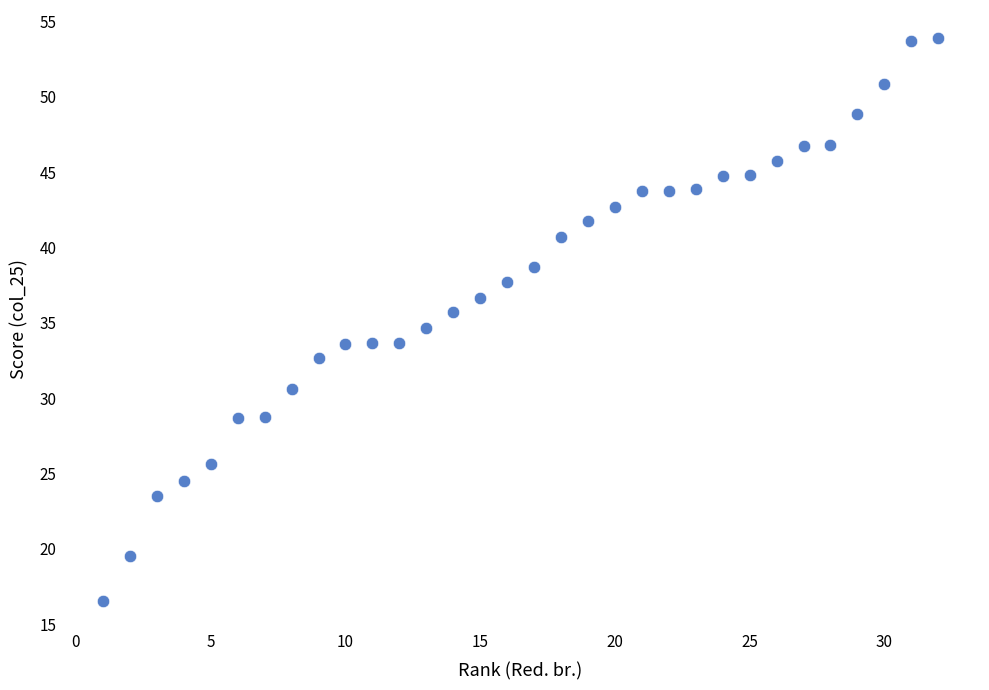

What is the range of X values (max minus min)?

31.0